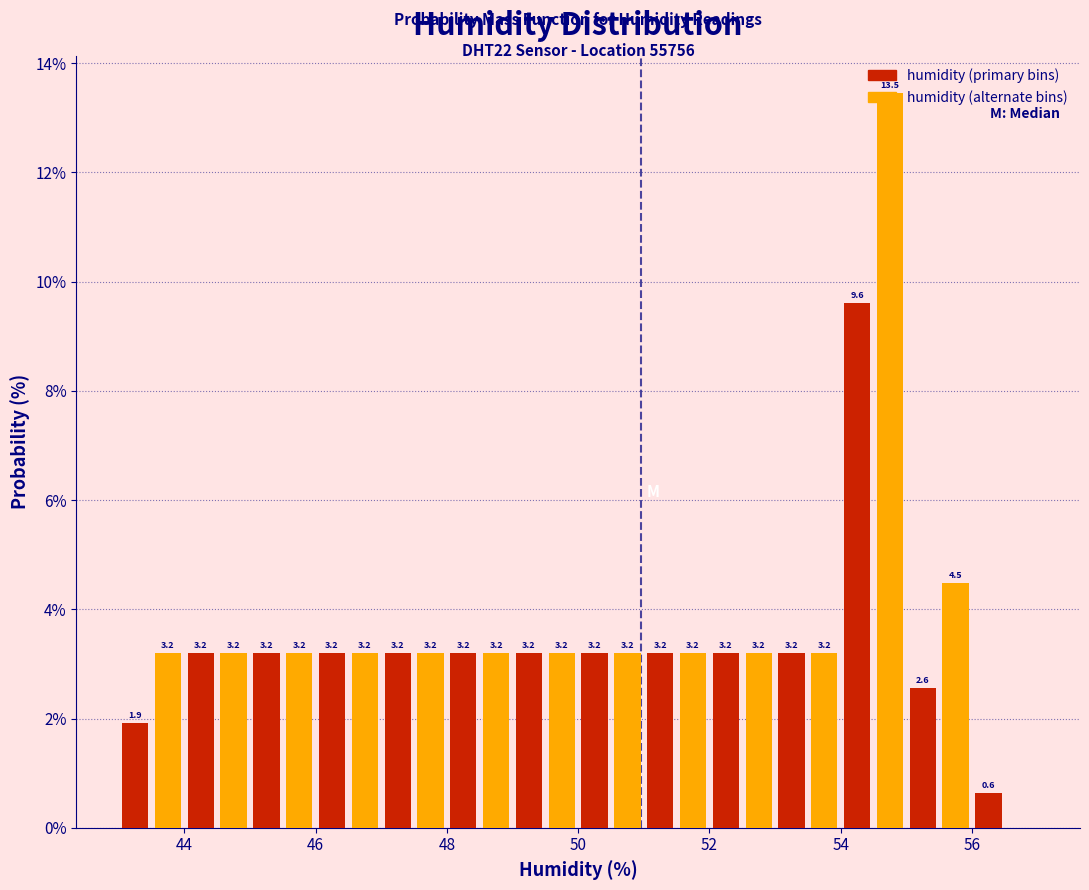

Around what value on the x-axis is the tallest bar? Give the approximate position of its centre, as read against the axis.

54.8